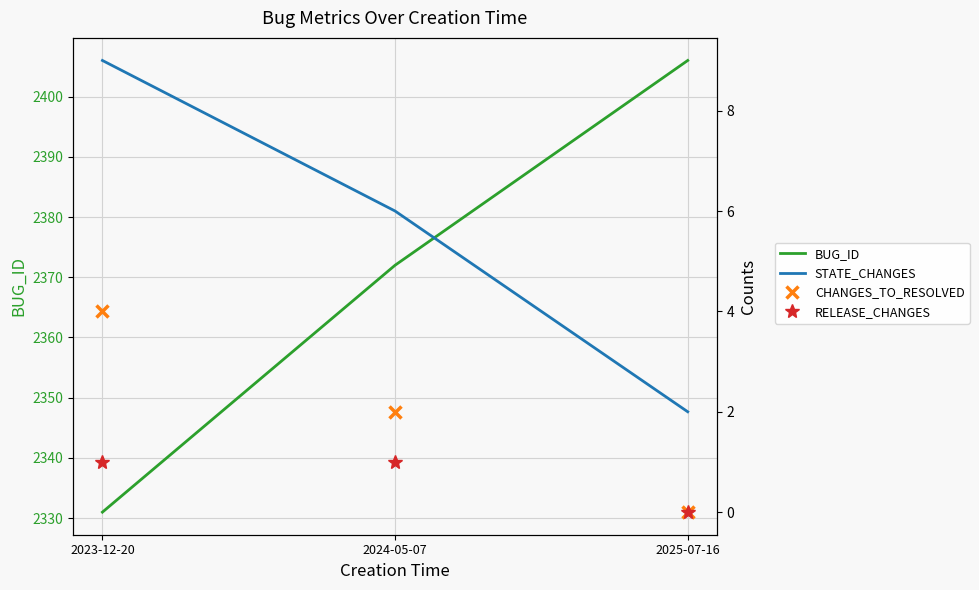

Which label corresponds to the smallest value in the chart?

2025-07-16